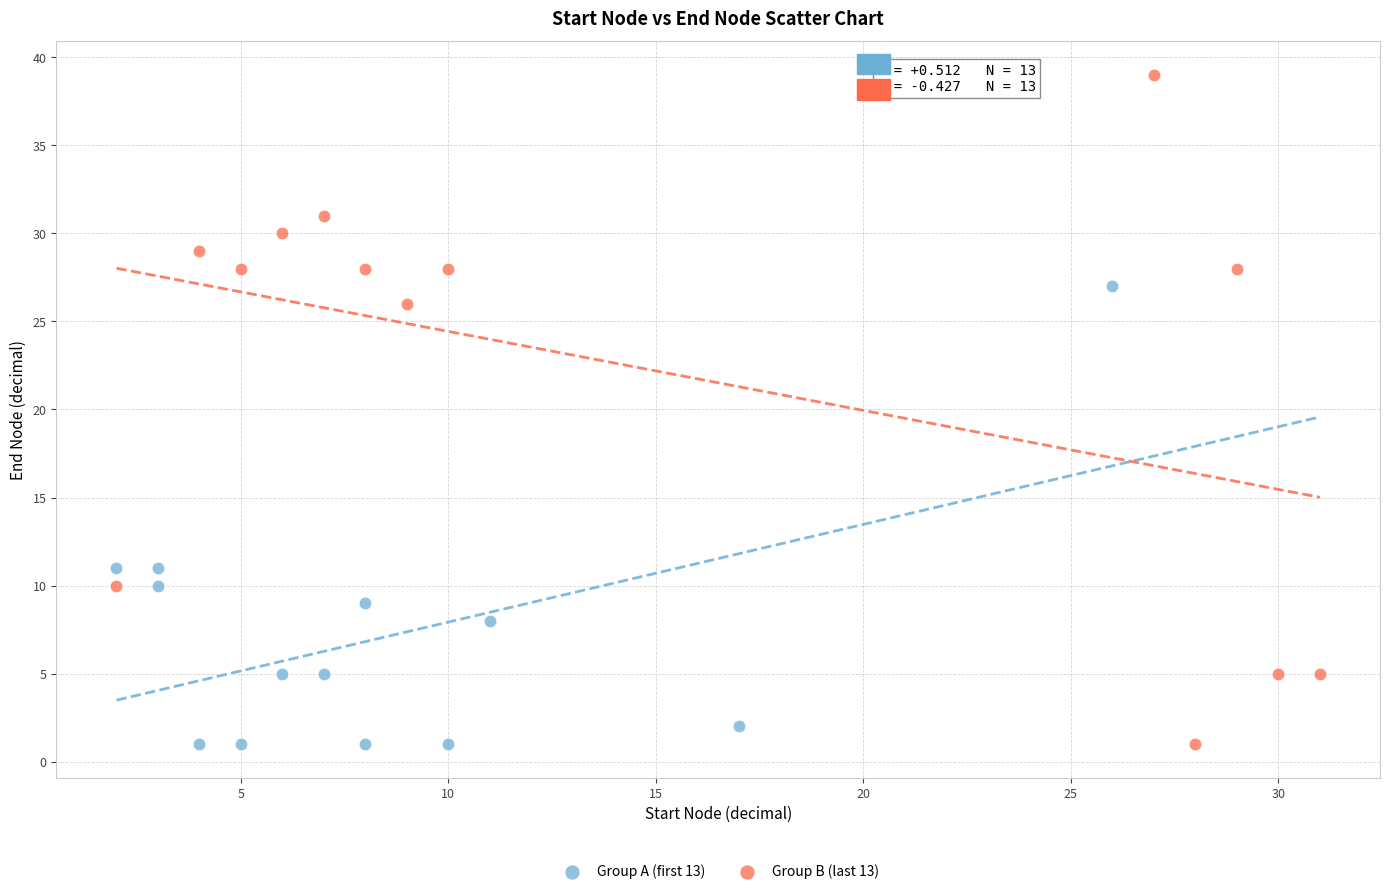

Which series has the largest Y range (max minus min)?

Group B (last 13)